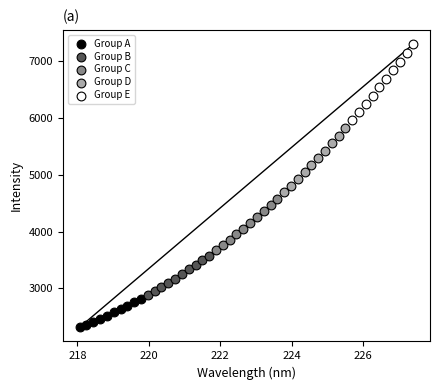

Which series has the widest spread of Y values?

Group E